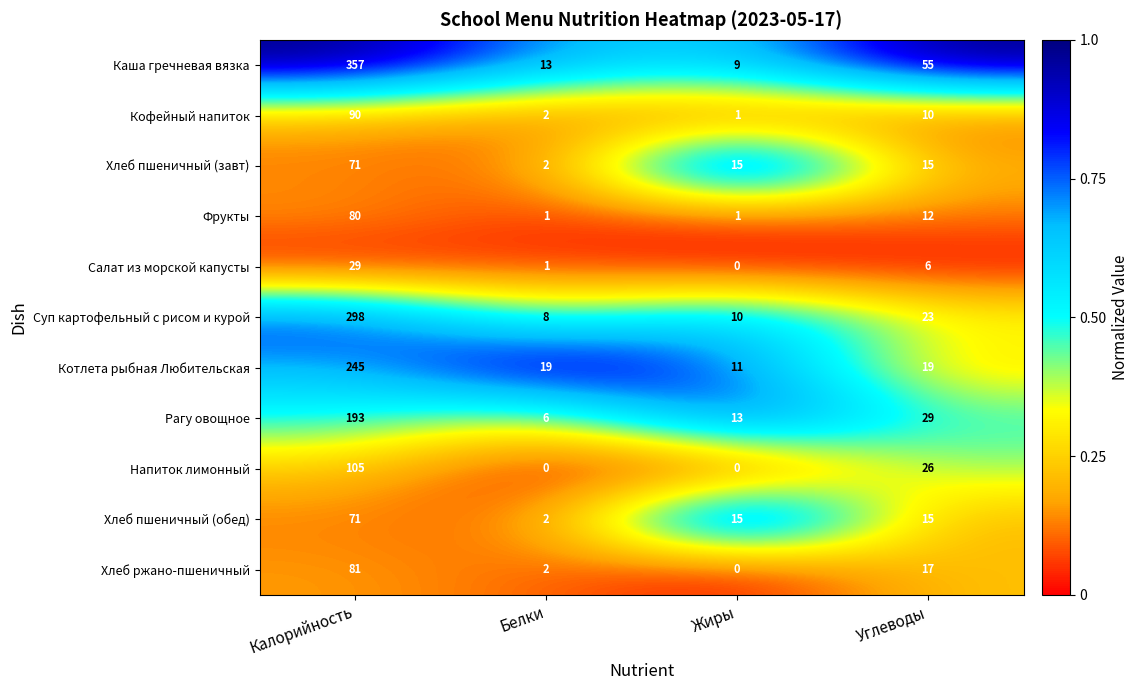

Is it true that Салат из морской капусты equals 44 at Калорийность?

False